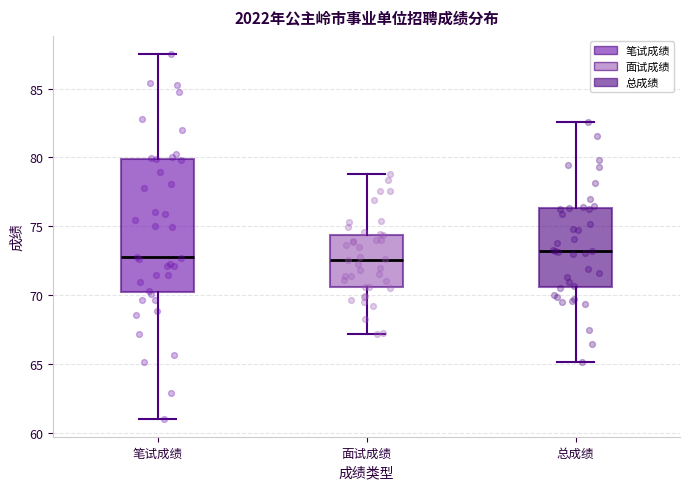

Which box is the tallest, from its lower edge to its upper edge?

笔试成绩